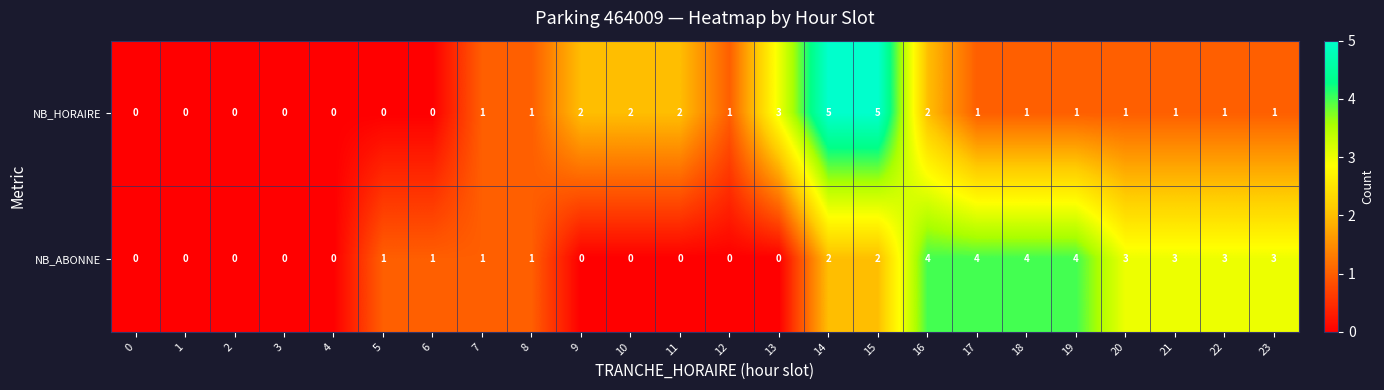

How many NB_ABONNE values are between 0 and 3?

20